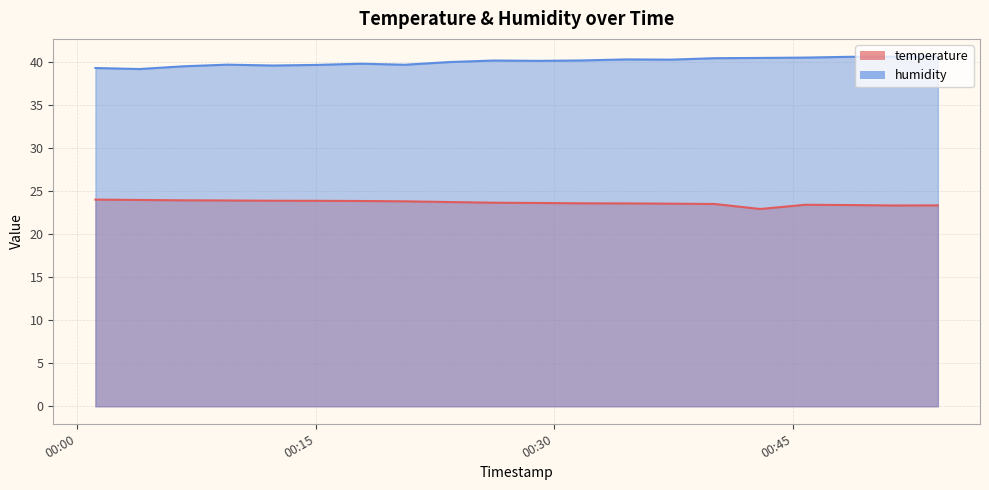

Reading right to left, extract all data points from this chart.

temperature: 23.3	23.3	23.4	23.4	22.9	23.5	23.5	23.6	23.6	23.6	23.6	23.7	23.8	23.9	23.9	23.9	23.9	23.9	24.0	24.0
humidity: 40.6	40.6	40.6	40.5	40.5	40.4	40.3	40.3	40.2	40.1	40.2	40.0	39.7	39.8	39.7	39.6	39.7	39.5	39.2	39.3